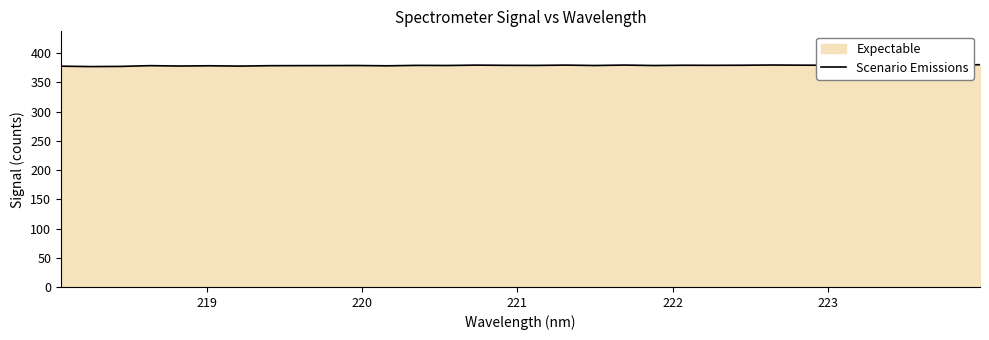

How many lines are shown in the chart?

1